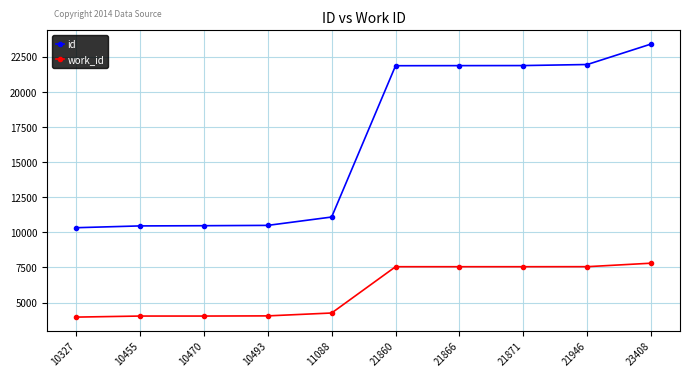

At how many categories does at least one series exceed 14528?

5